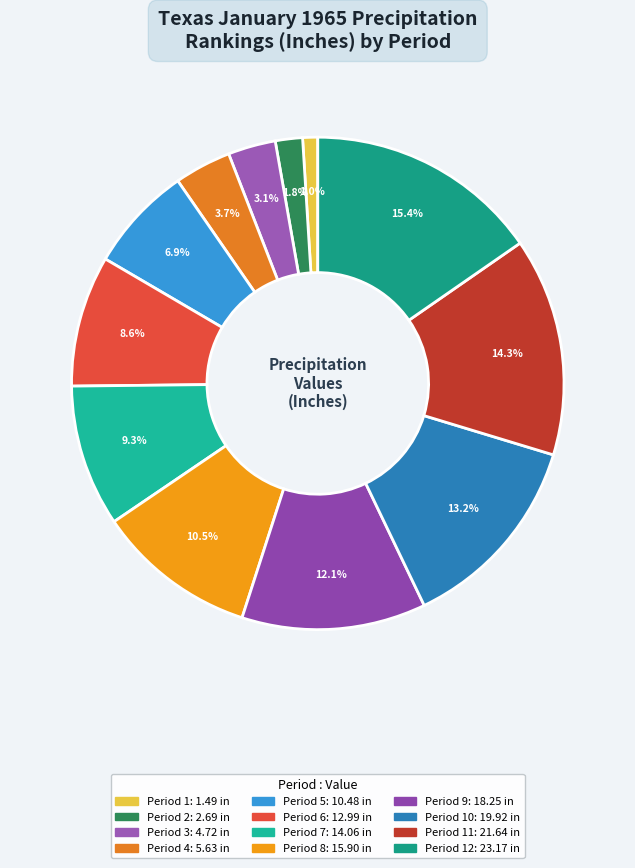

How many segments does this pie chart have?

12